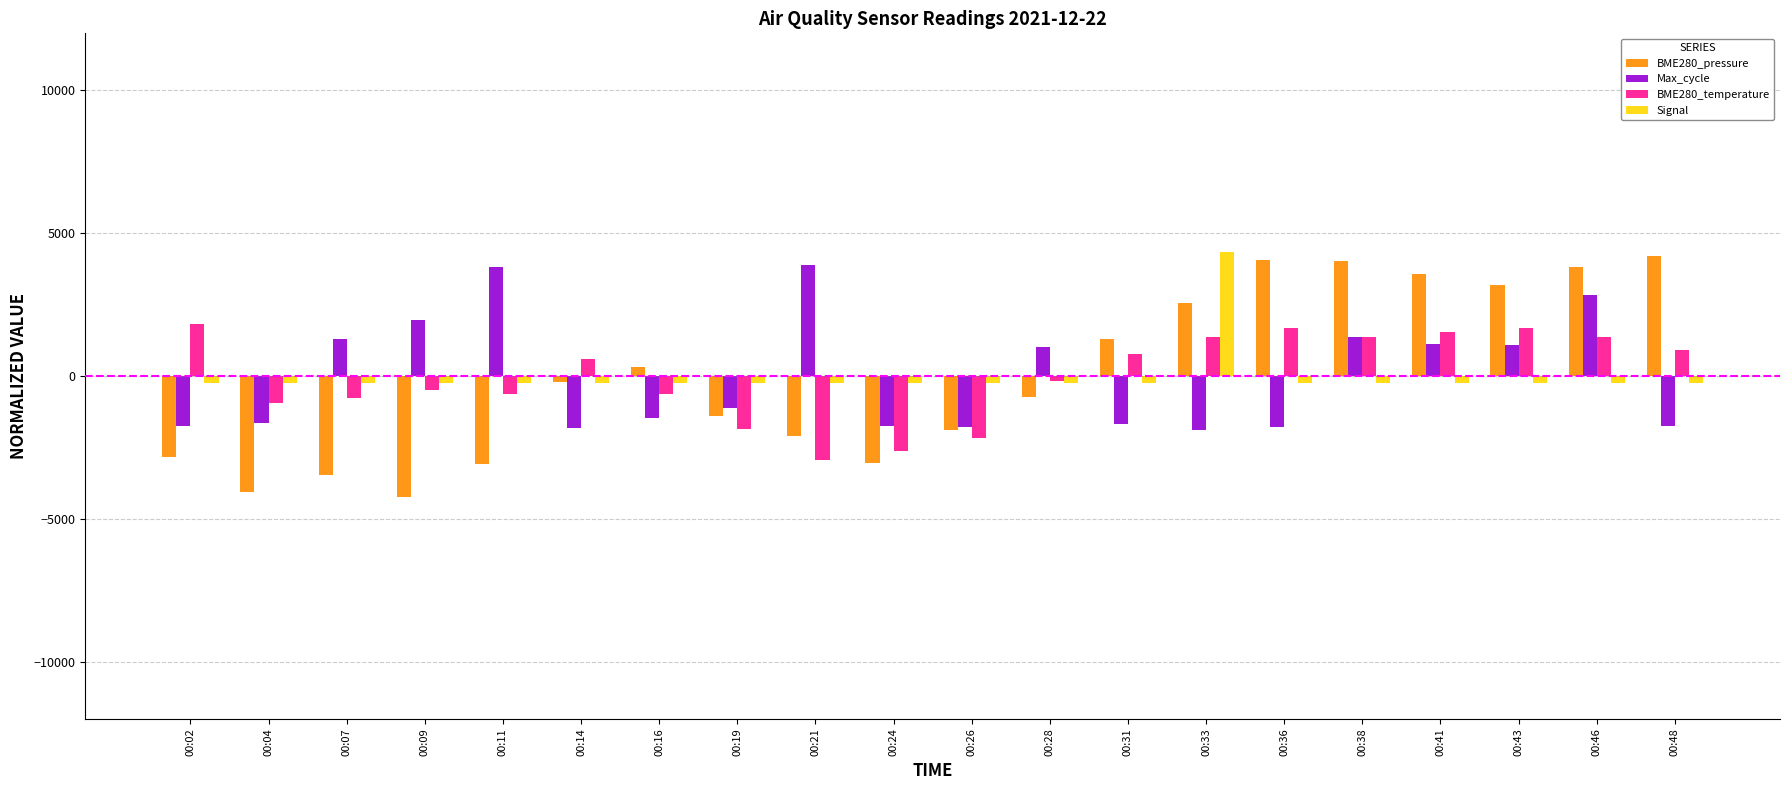

What is the value of the Max_cycle bar at the 15th from the left?

-1799.8